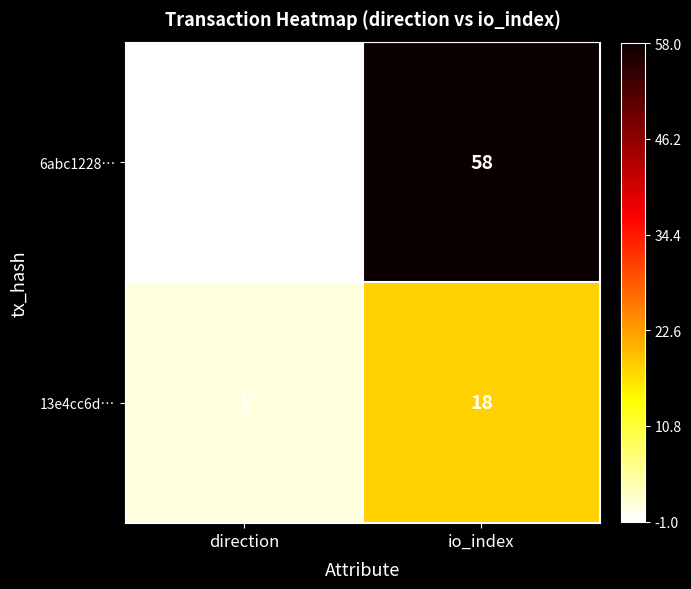

Rank the series by their maximum value, from lowest to highest.

13e4cc6d…, 6abc1228…